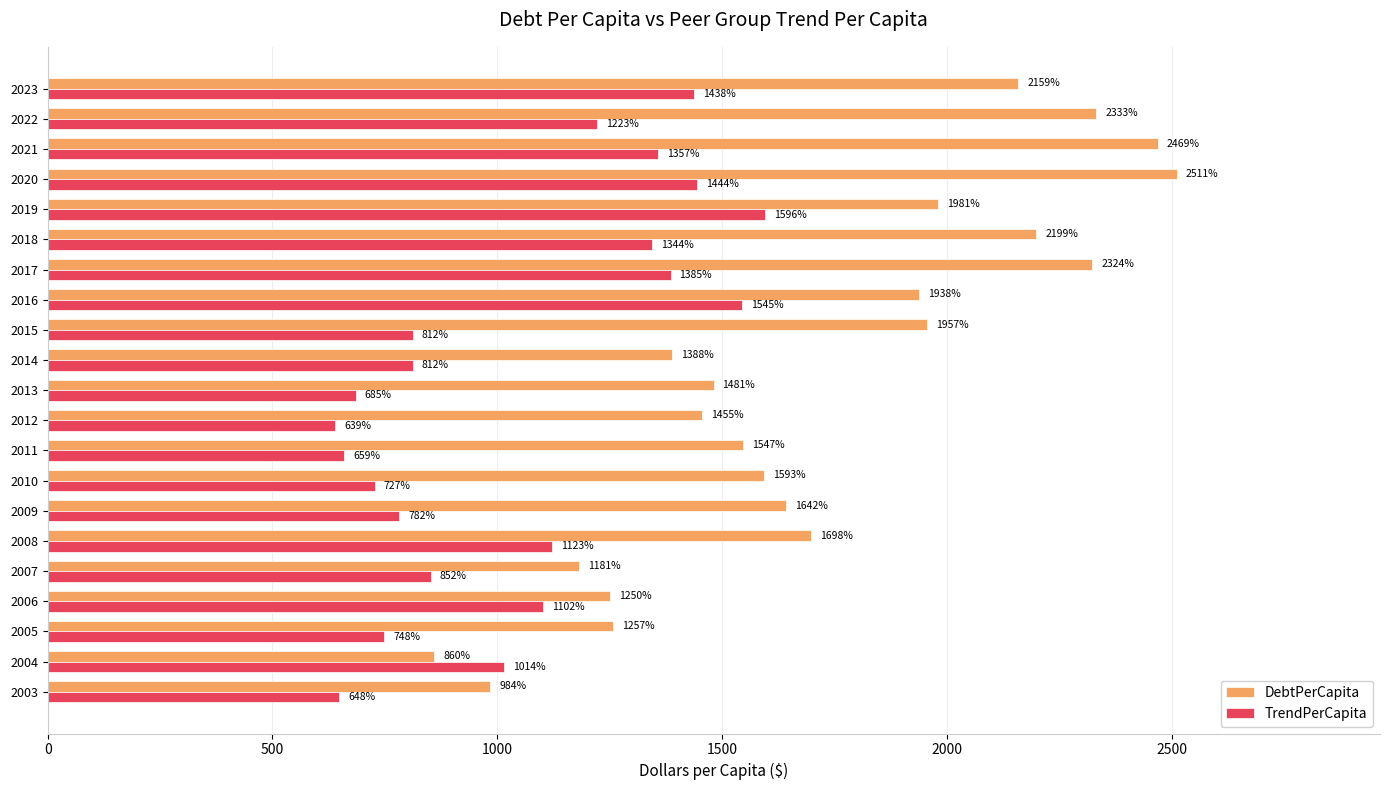

How many values in the DebtPerCapita series are below 1642?

10